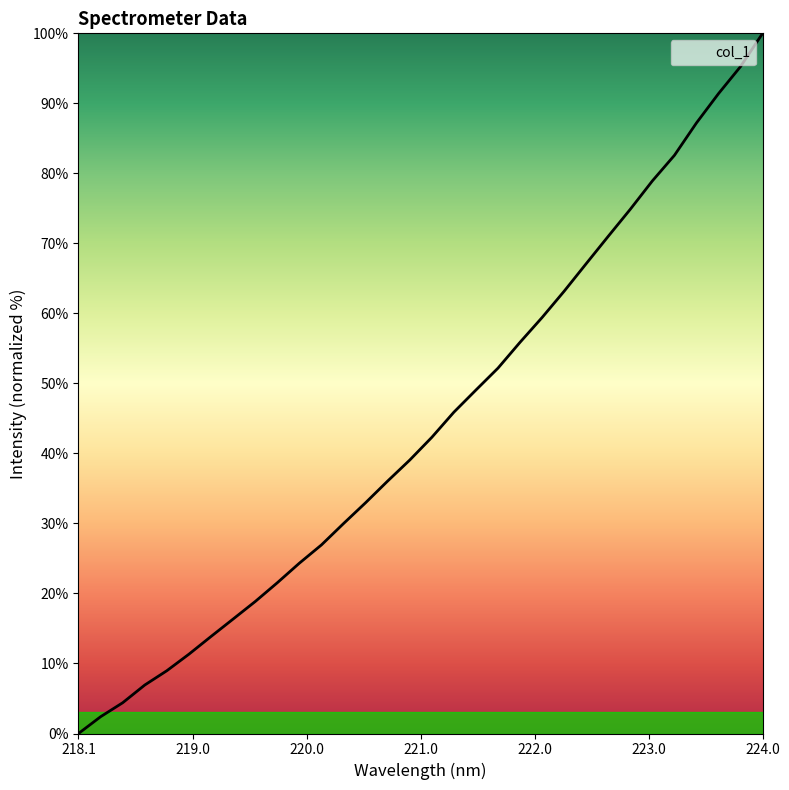

Reading left to right, list all the values displayed in this chart.

0.0	2.4	4.4	6.9	9.0	11.3	13.9	16.3	18.8	21.5	24.3	26.9	30.0	33.0	36.1	39.1	42.3	45.9	49.1	52.2	55.9	59.4	63.2	67.1	71.0	74.9	78.9	82.6	87.2	91.4	95.3	100.0